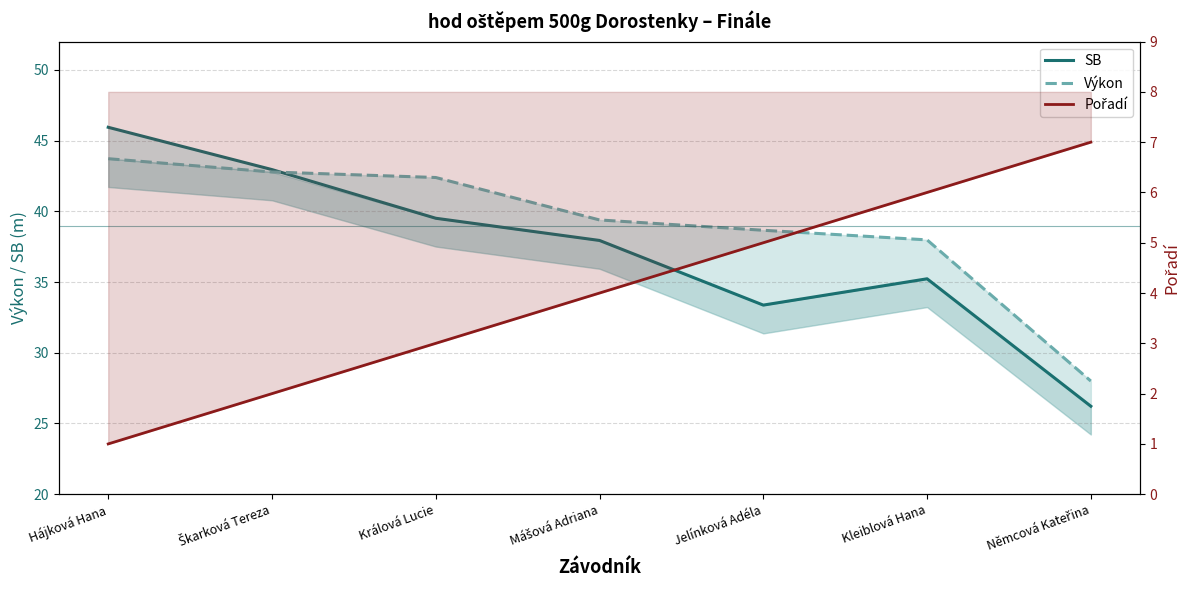

At how many categories does at least one series exceed 12?

7